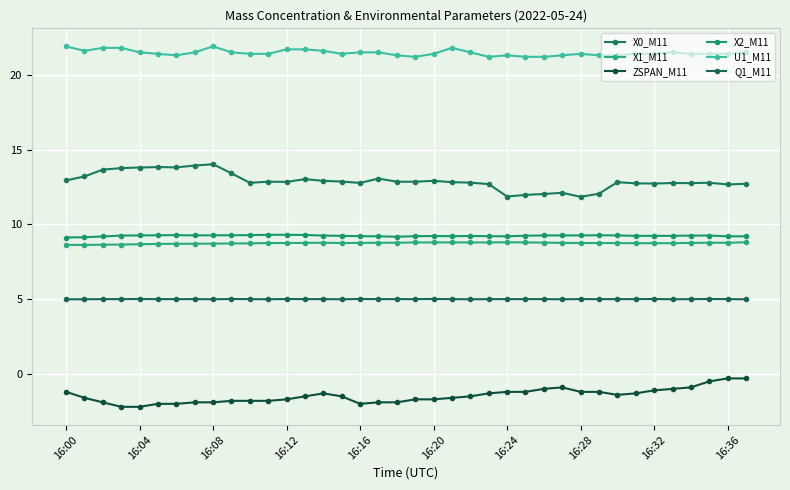

True or false: Q1_M11 and X1_M11 cross at least once.

False